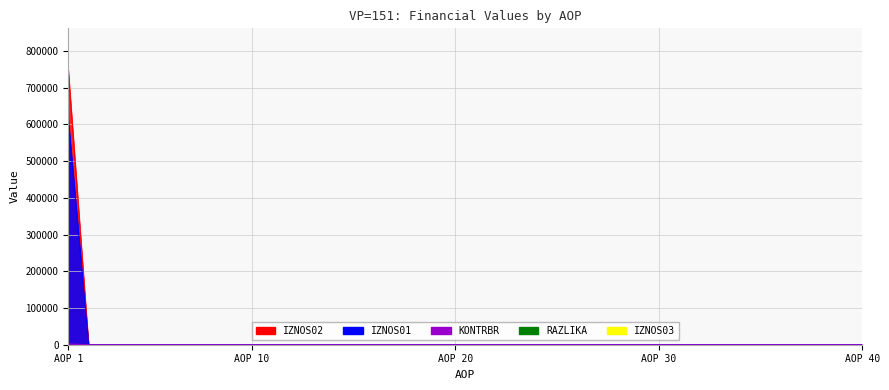

True or false: KONTRBR has a value of 776.3 at AOP 1.

False